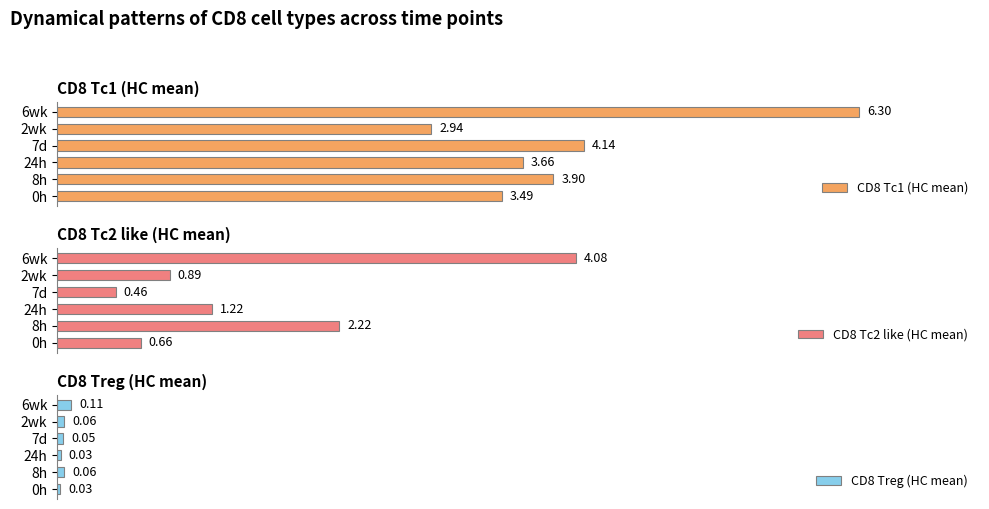

List the series in order of their overall mean, lowest first.

CD8 Treg (HC mean), CD8 Tc2 like (HC mean), CD8 Tc1 (HC mean)